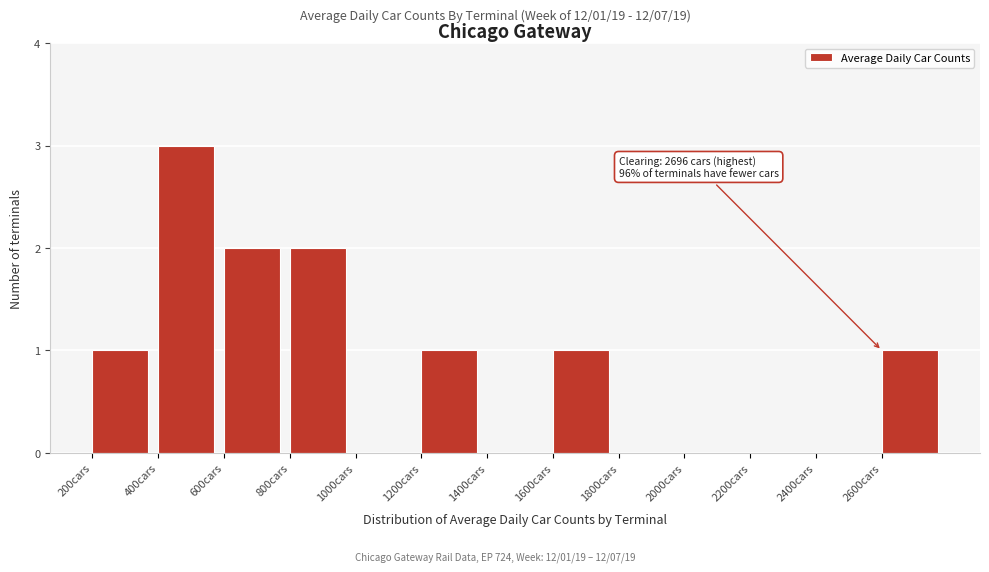

Over which range of the x-axis is the bar tallest?

400 to 600